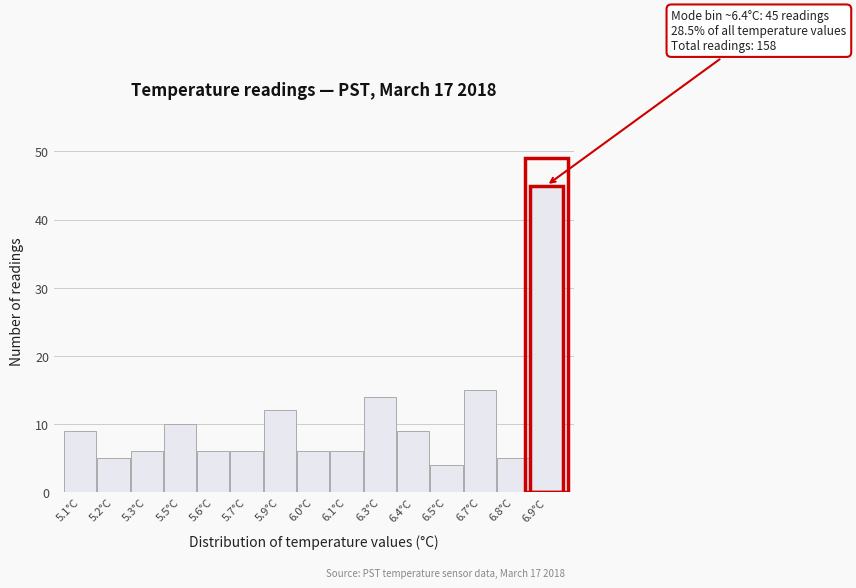

Reading left to right, what are all the values shown in this chart?

9	5	6	10	6	6	12	6	6	14	9	4	15	5	45